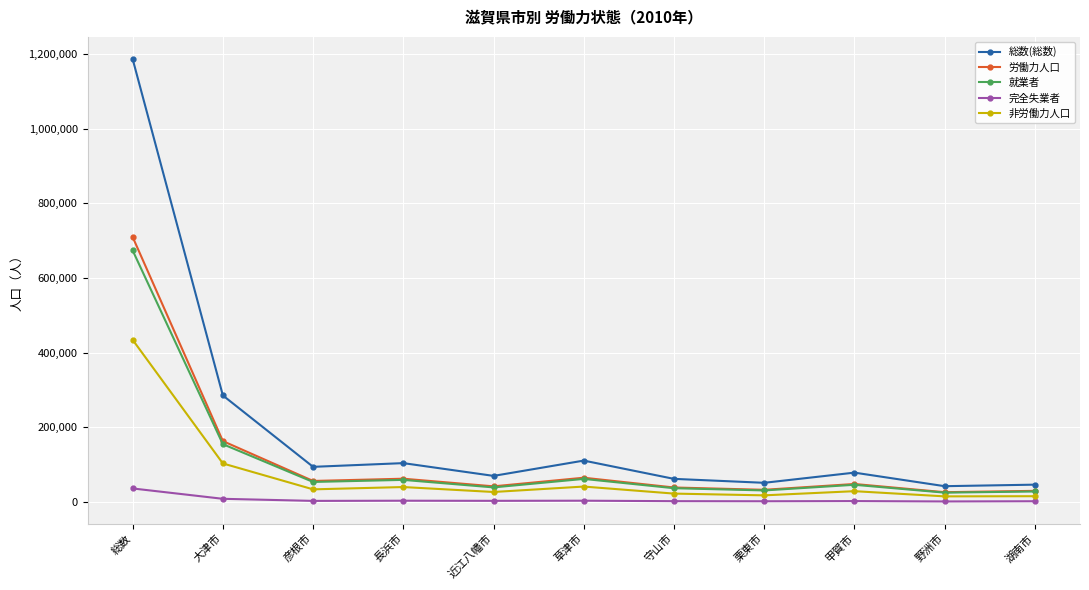

What is the sum of the 総数(総数) values at 湖南市 and 近江八幡市?

115824